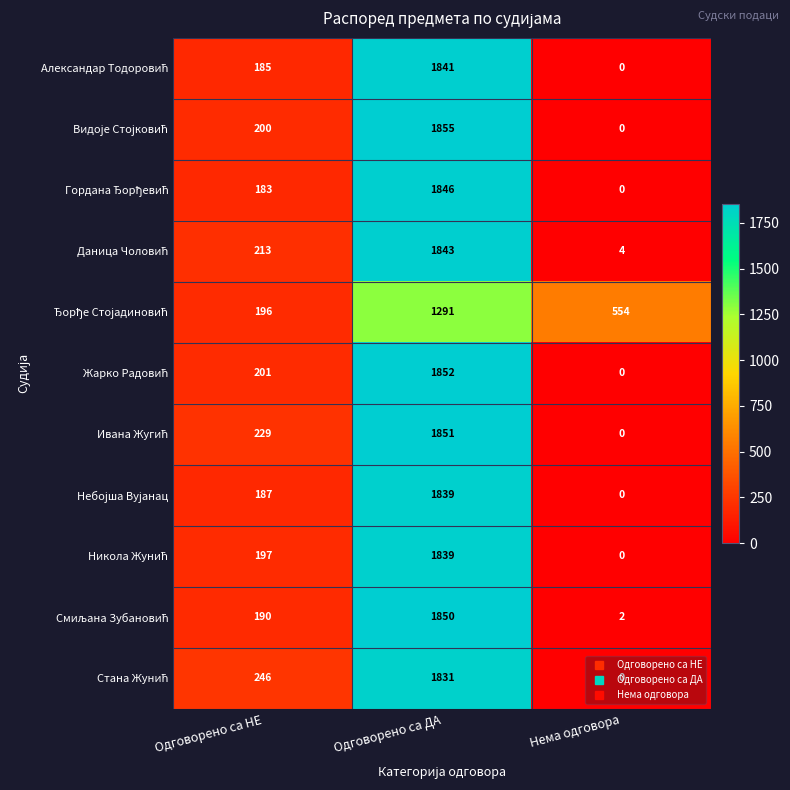

What is the greatest value displayed?

1855